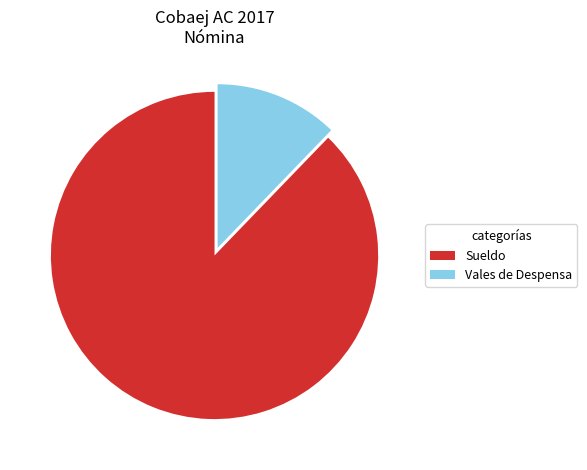

The Sueldo slice represents 88% of the pie. True or false?

True